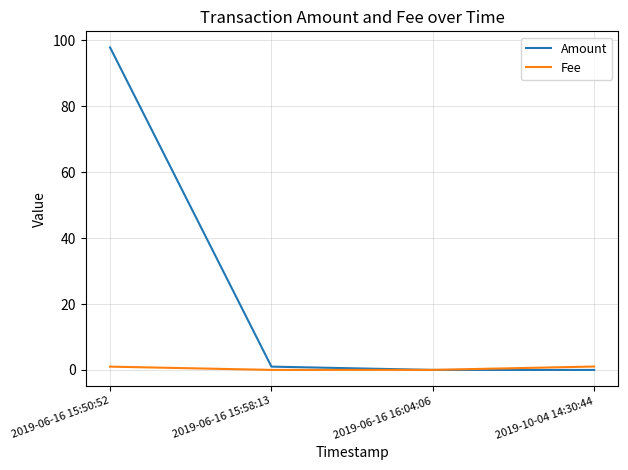

True or false: Amount has more than 2 interior local peaks.

False